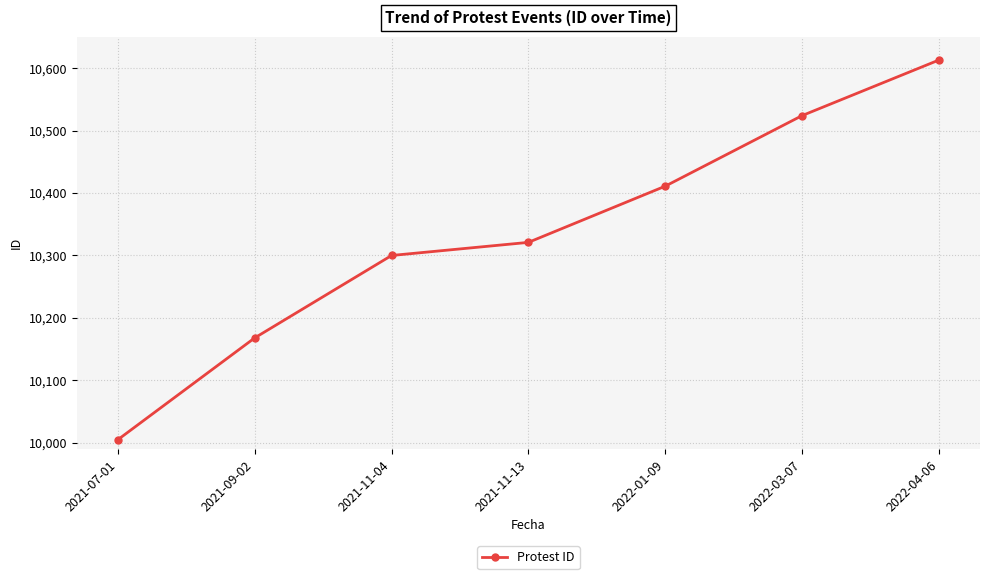

What is the difference between the maximum and minimum values?

608